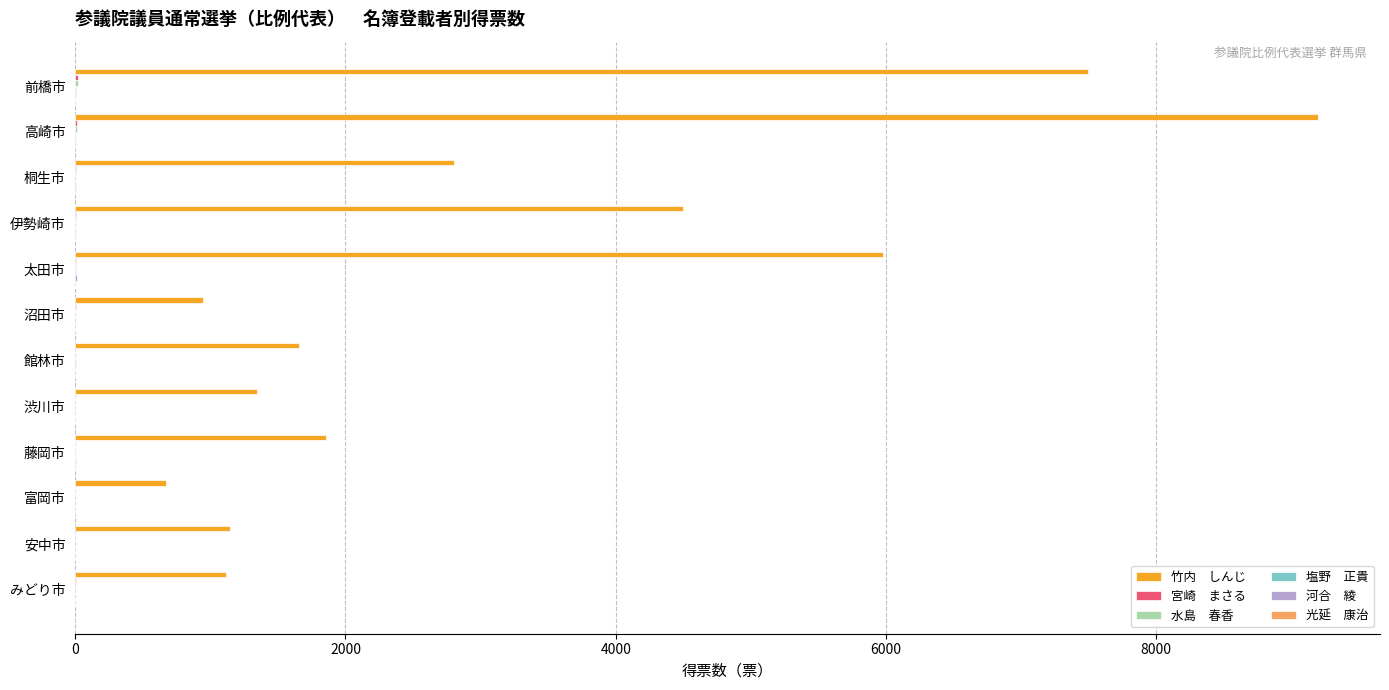

At which category is the sum across all series the highest?

高崎市